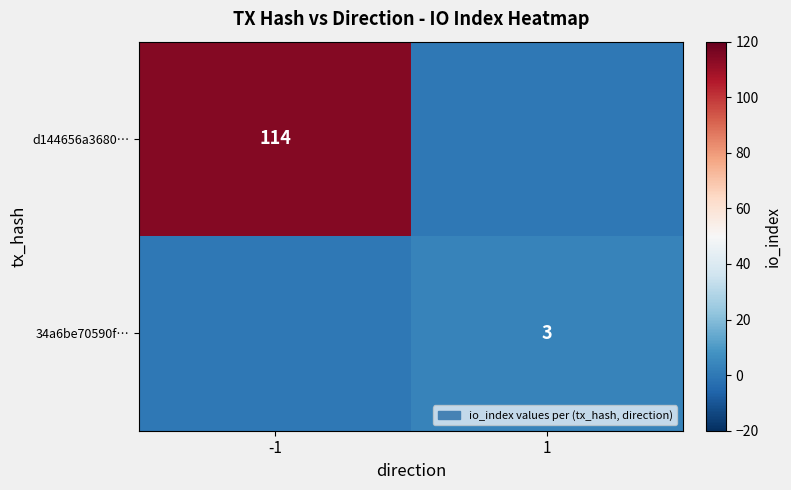

The value of 34a6be70590f… at 1 is 3. True or false?

True